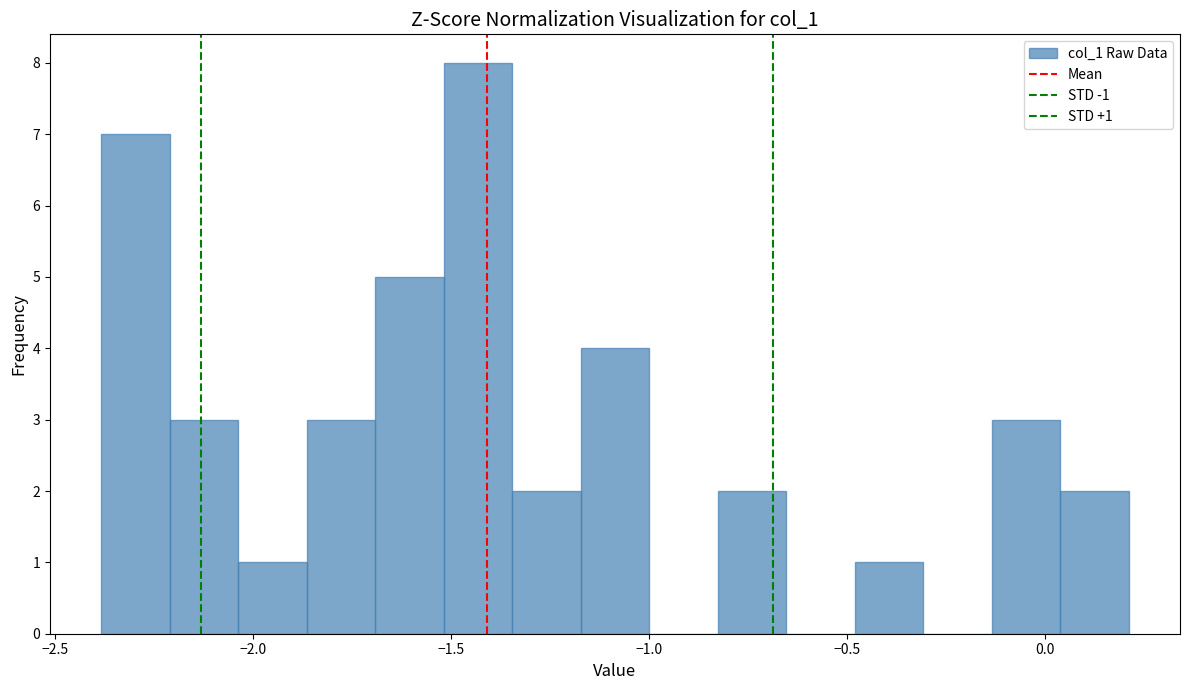

Around what value on the x-axis is the tallest bar? Give the approximate position of its centre, as read against the axis.

-1.45